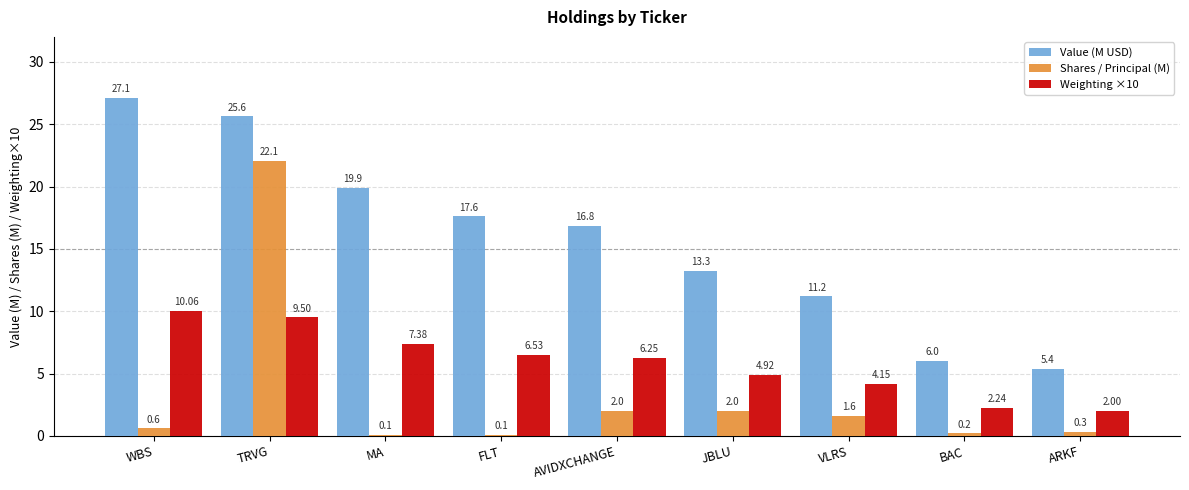

At which category is the sum across all series the highest?

TRVG